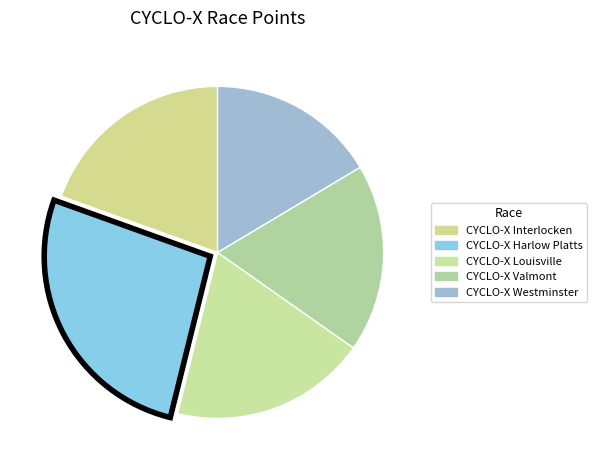

Which slice is the smallest?

CYCLO-X Westminster